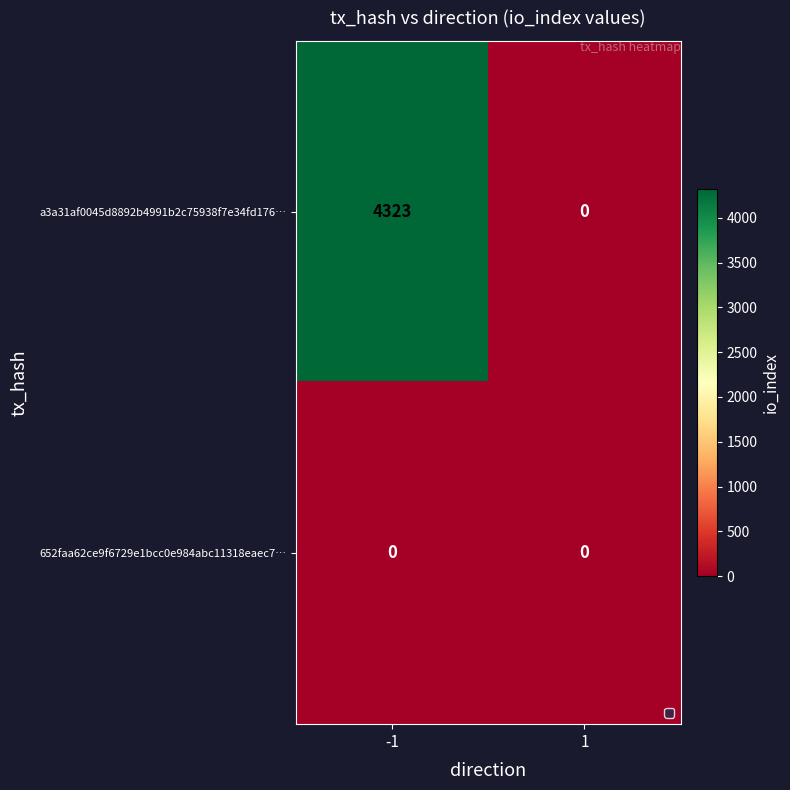

Count the number of categories in the chart.

2